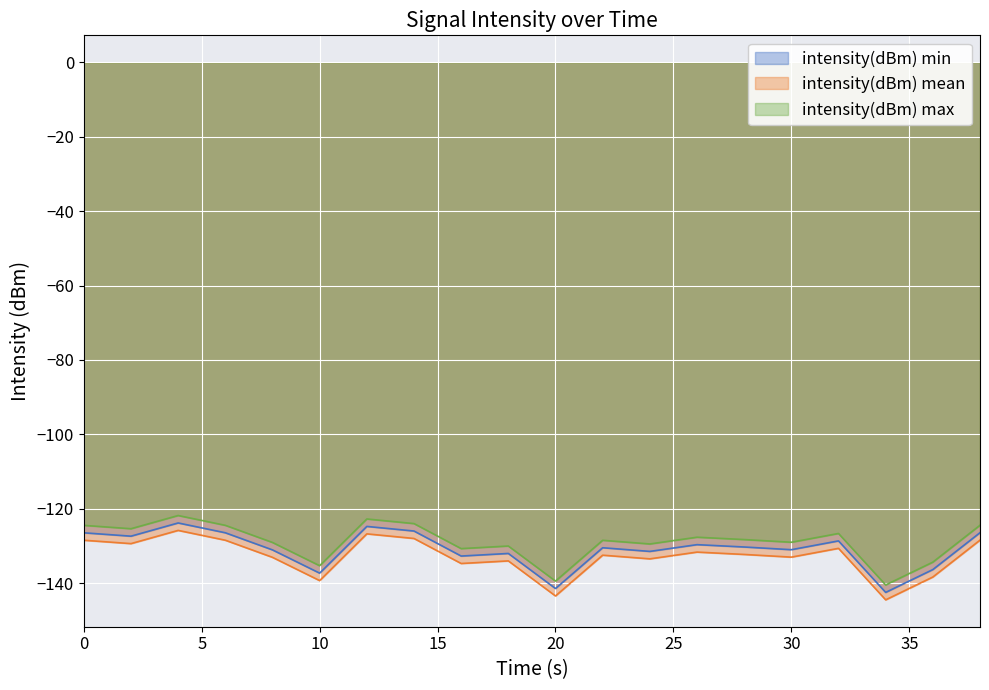

The value of intensity(dBm) min at 10 is -60.8. True or false?

False